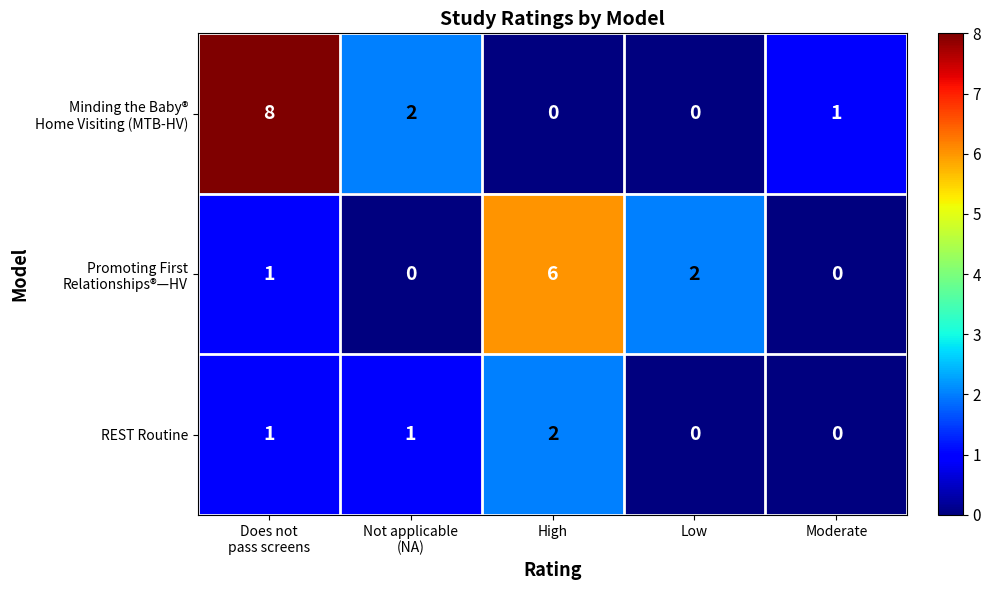

How many categories are shown in the chart?

5